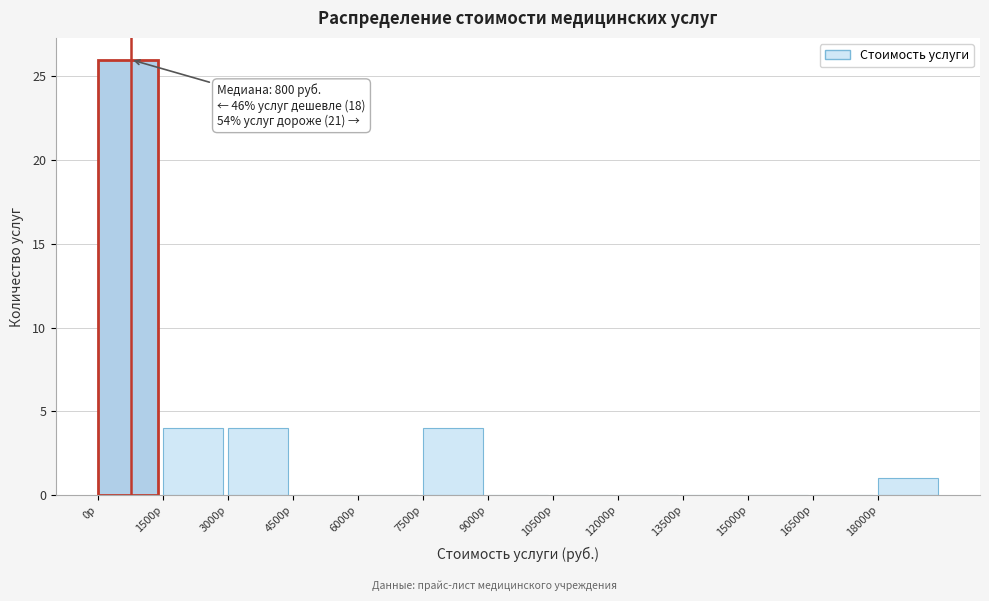

Which range on the x-axis has the tallest bar?

0 to 1500